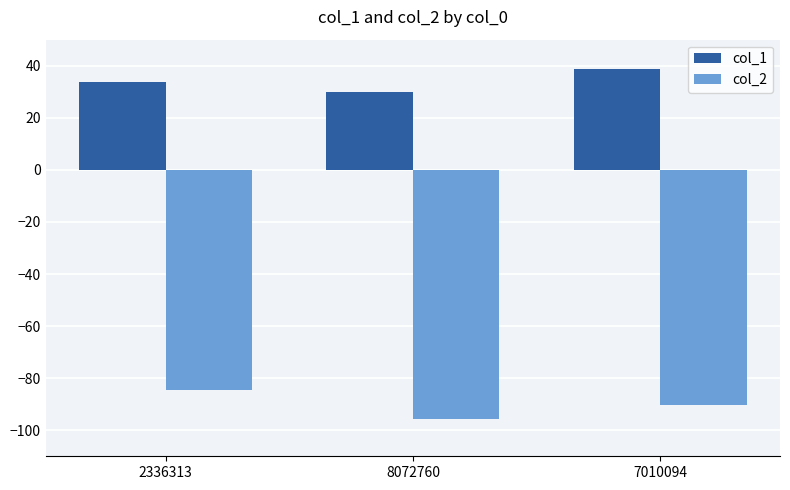

Does the chart contain stacked bars?

No